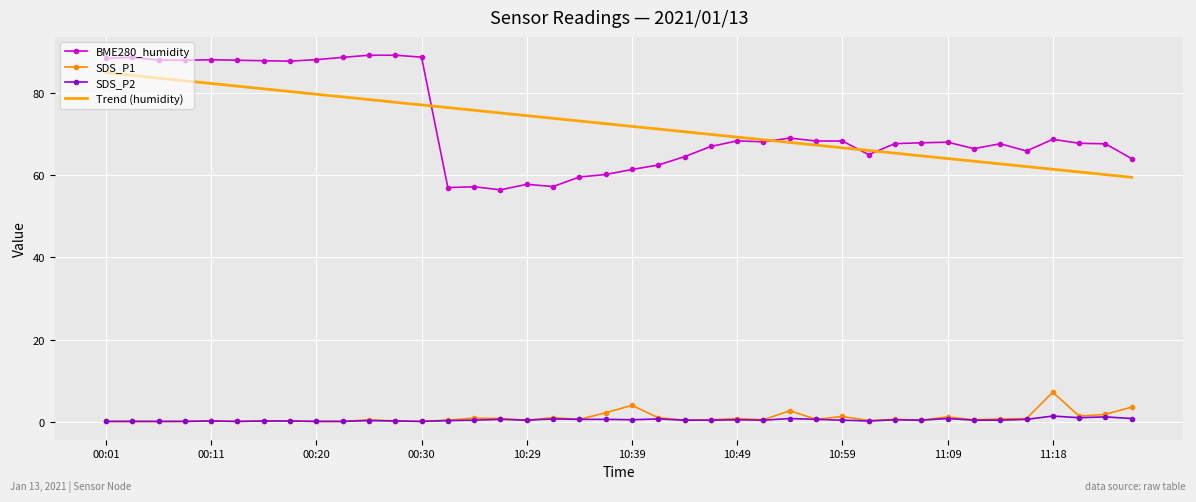

True or false: Trend (humidity) and SDS_P2 cross at least once.

False